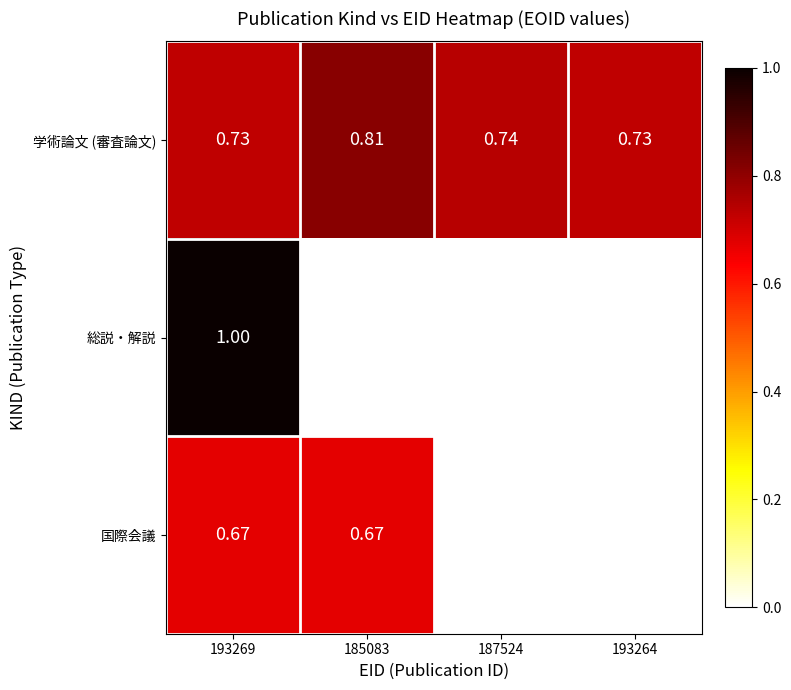

At 193269, list the series in order from smallest to largest.

国際会議, 学術論文 (審査論文), 総説・解説